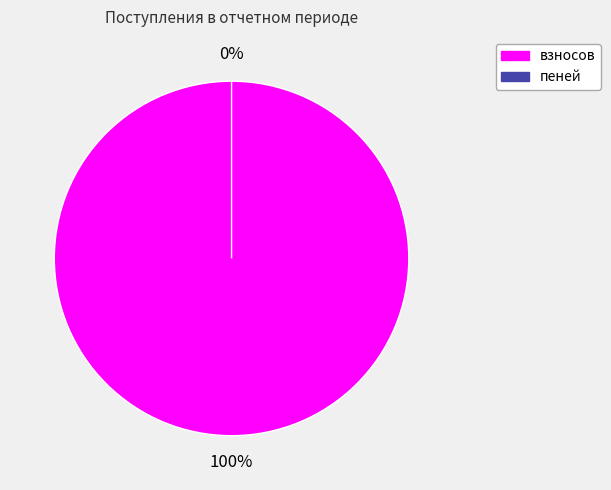

True or false: пеней accounts for 1% of the total.

False